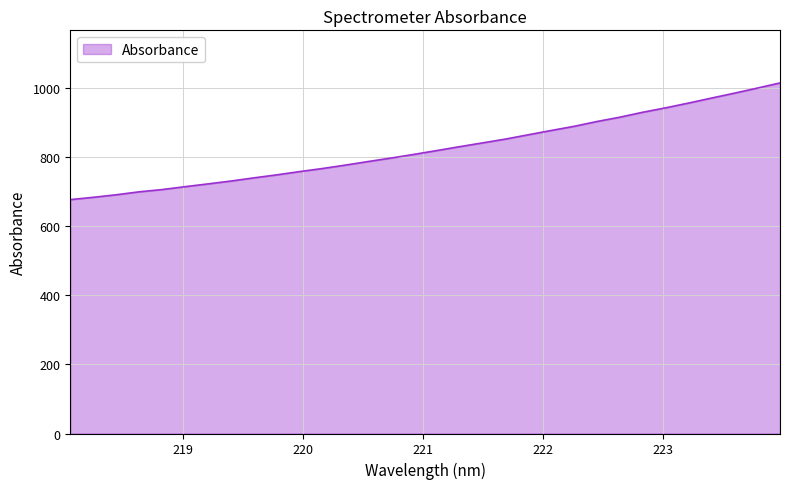

What is the maximum value shown in the chart?

1015.4